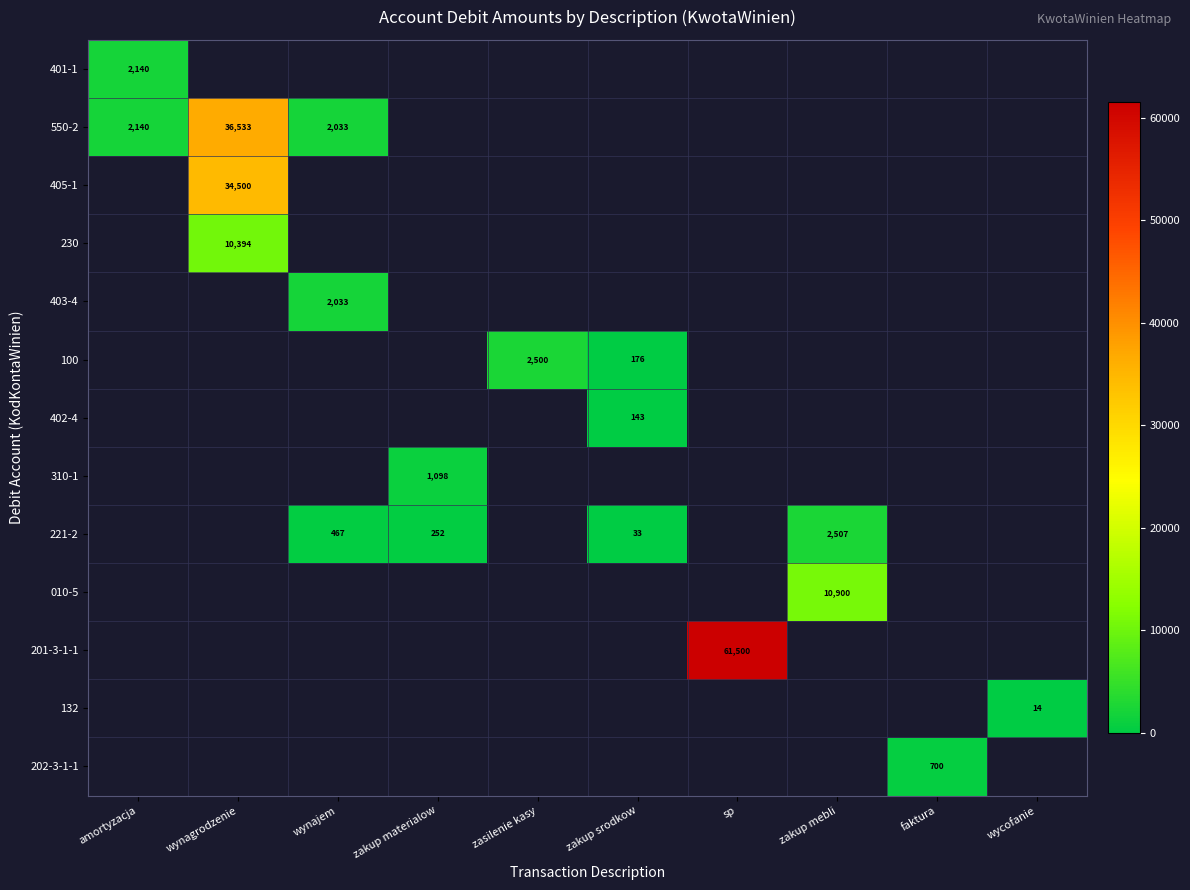

What is the sum of the 550-2 values at amortyzacja and wynagrodzenie?

38673